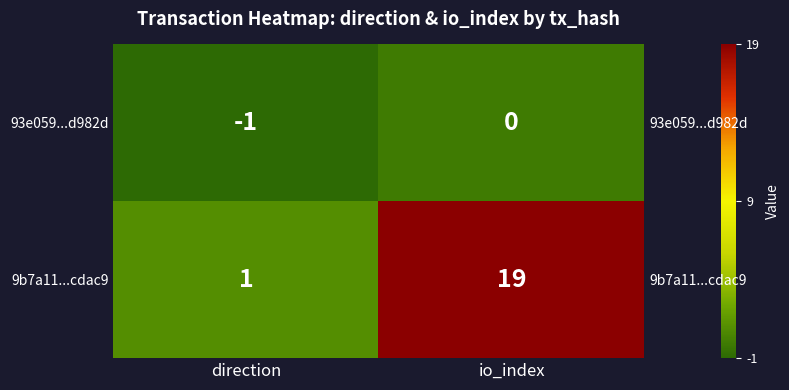

Rank the categories by 9b7a11...cdac9 value from lowest to highest.

direction, io_index